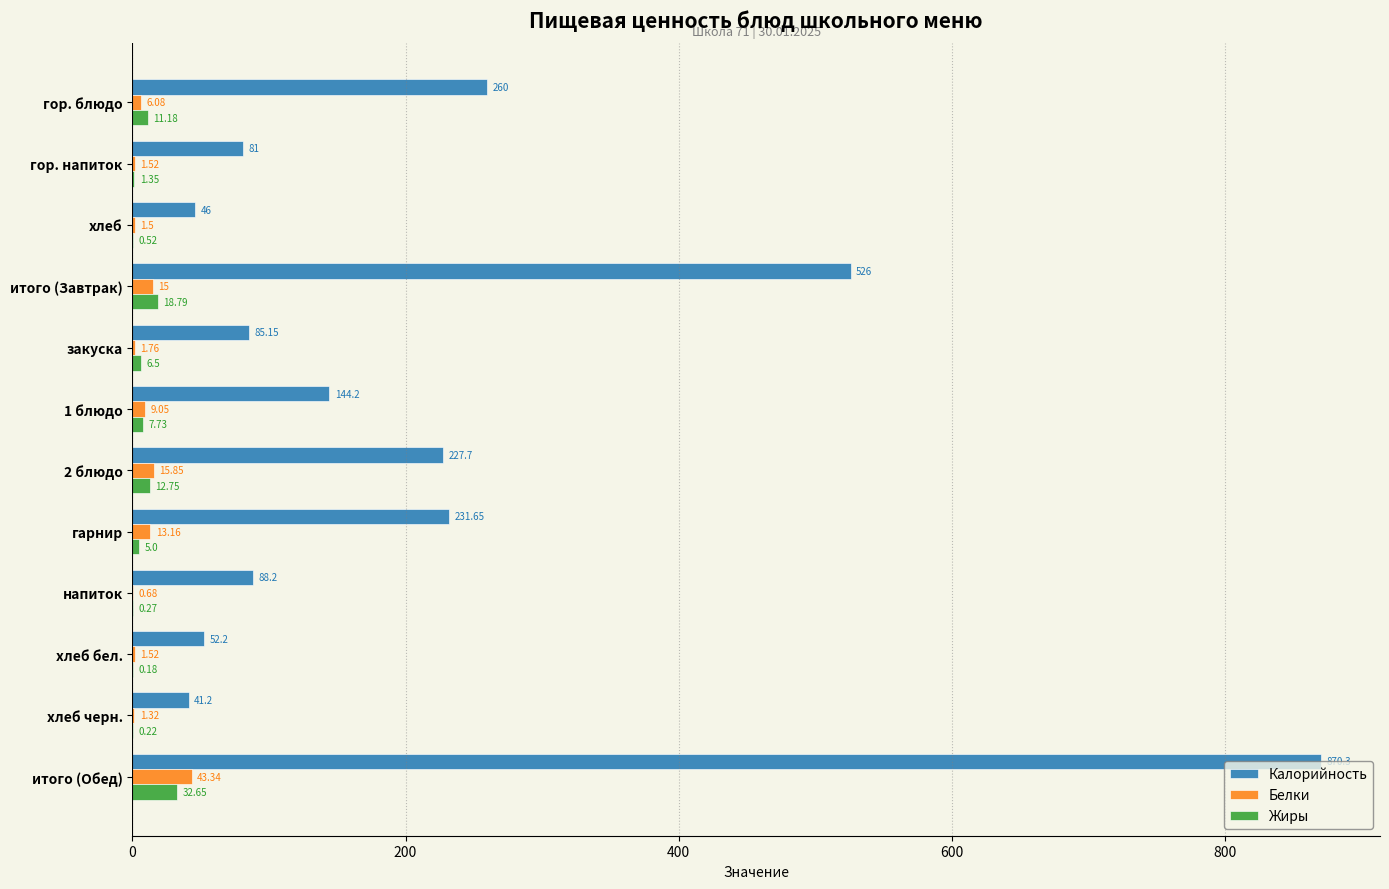

At which label is Калорийность closest to 455?

итого (Завтрак)